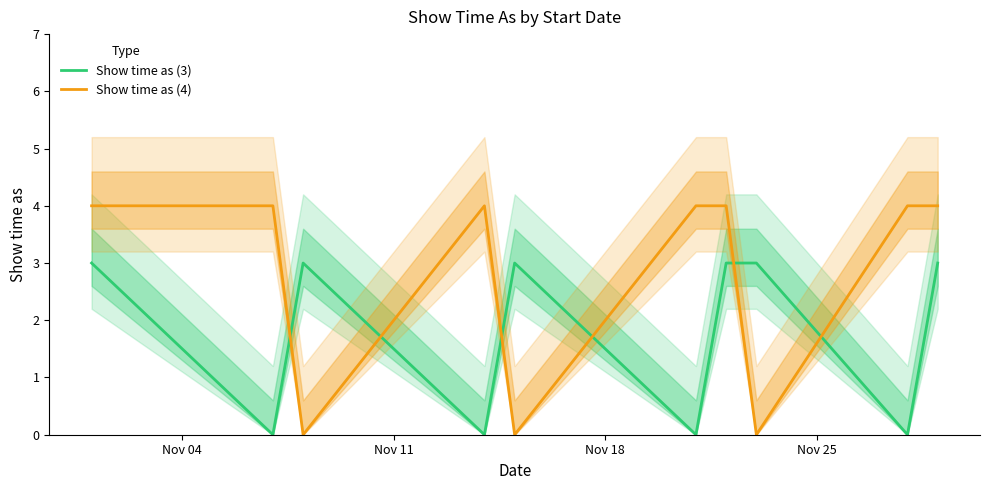

True or false: Show time as (4) and Show time as (3) intersect in this chart.

True